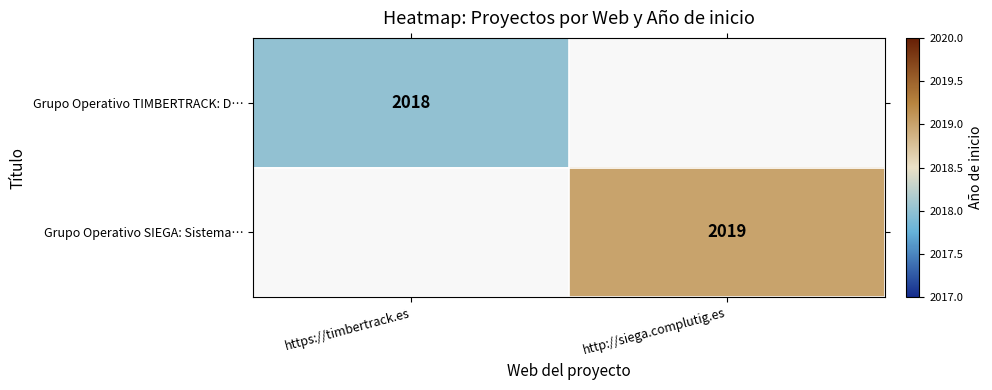

Which category has the lowest value across all series?

https://timbertrack.es